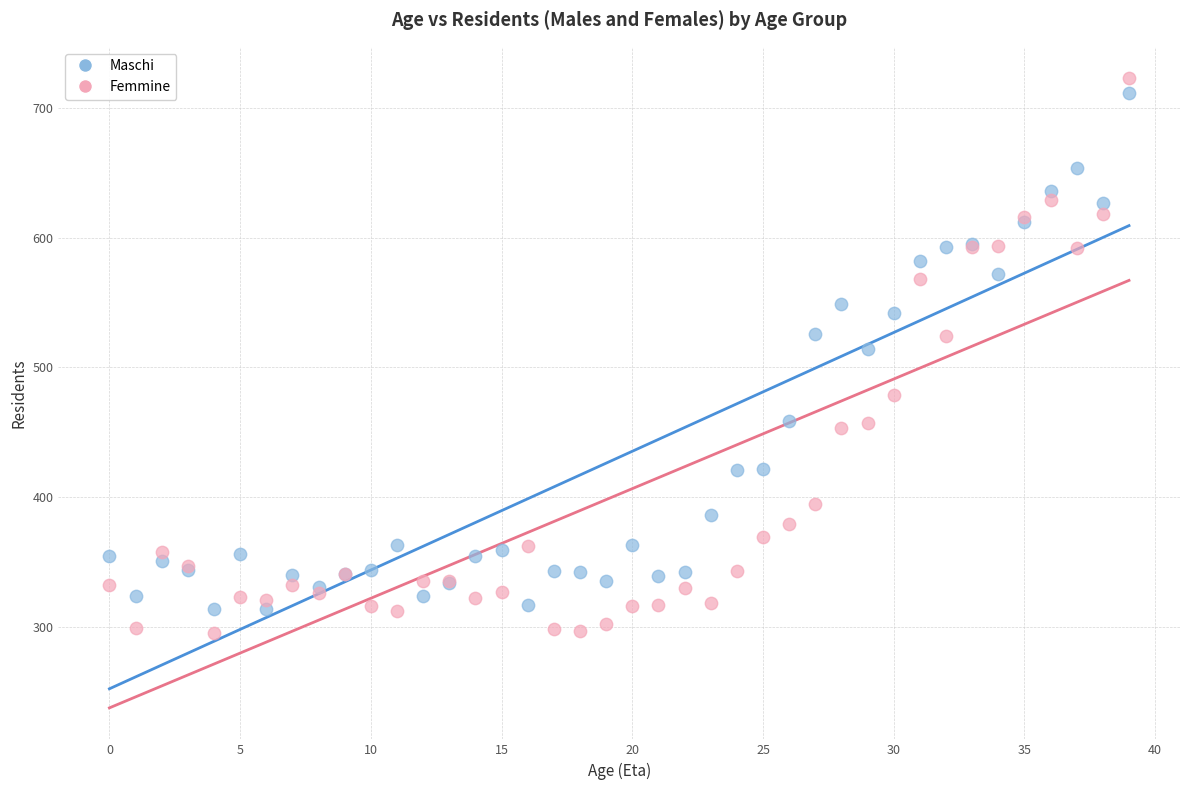

What are all the series names shown in the legend?

Maschi, Femmine